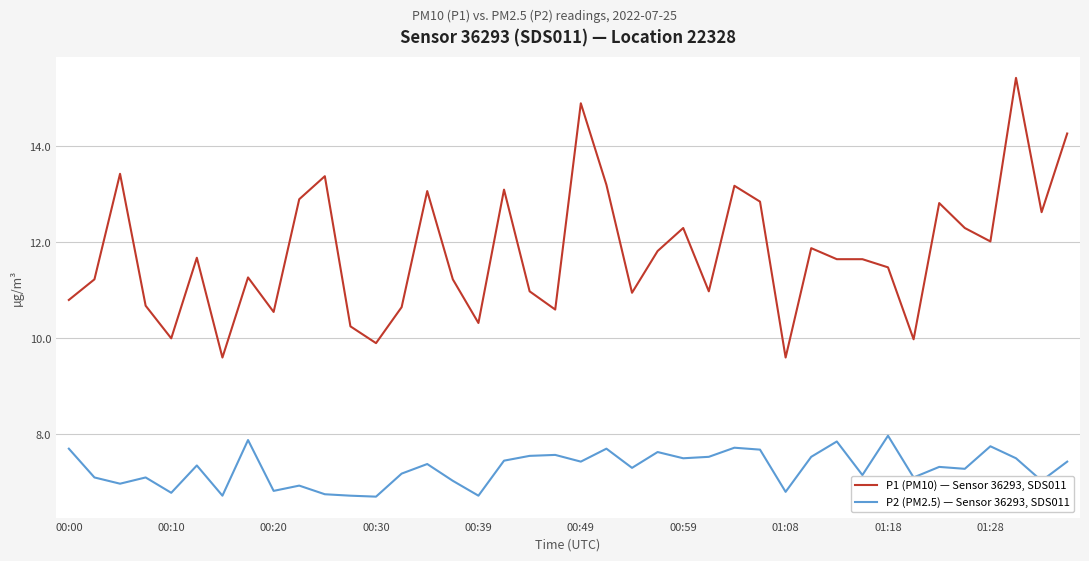

What is the difference between the maximum and minimum values in the P2 (PM2.5) — Sensor 36293, SDS011 series?

1.3